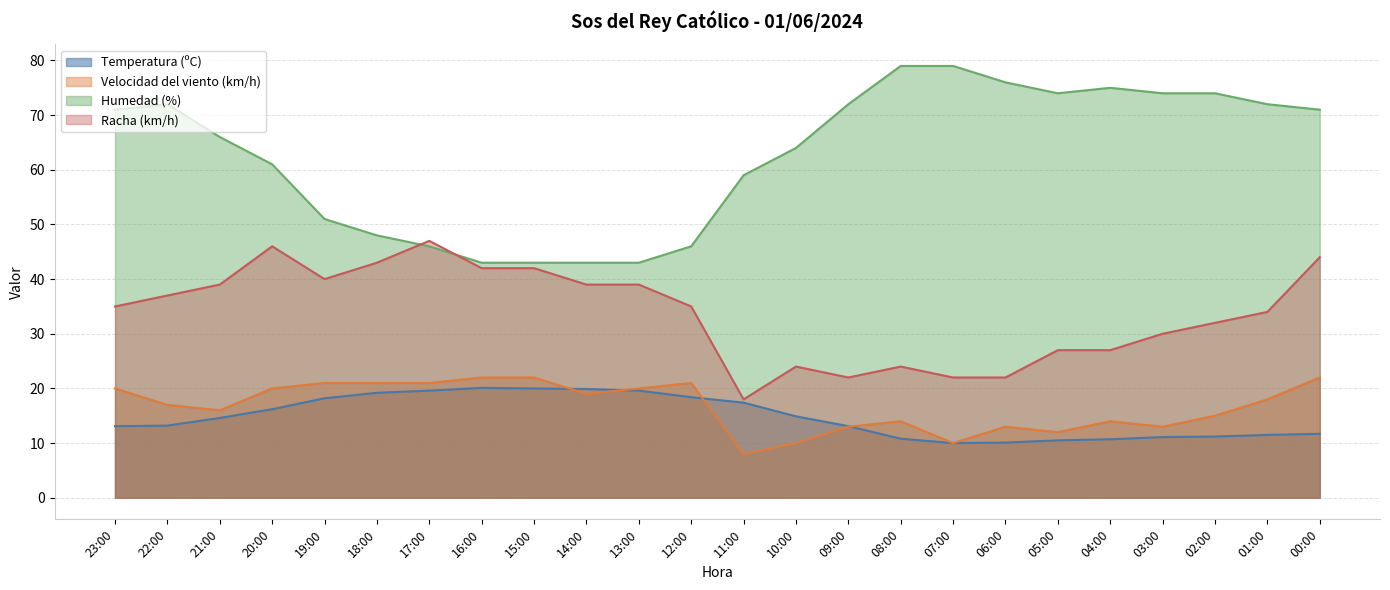

Between 06:00 and 09:00, which is larger?

09:00